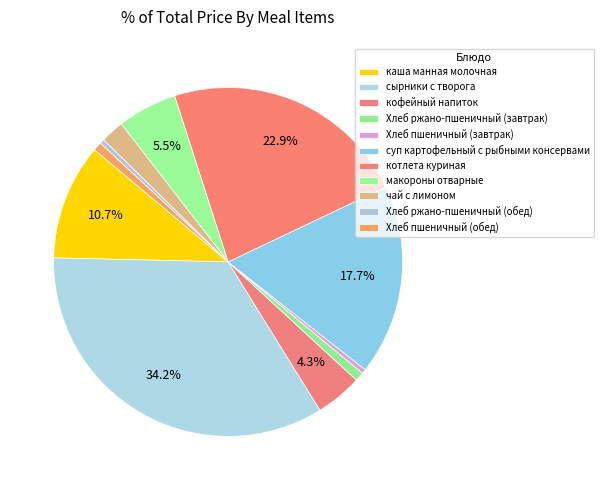

Is it true that каша манная молочная is 11% of the pie?

True